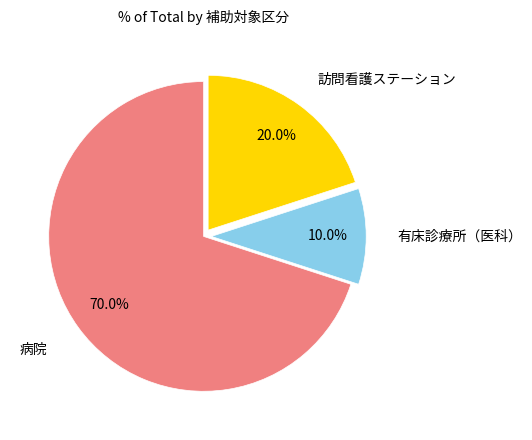

Which slice is the smallest?

有床診療所（医科）